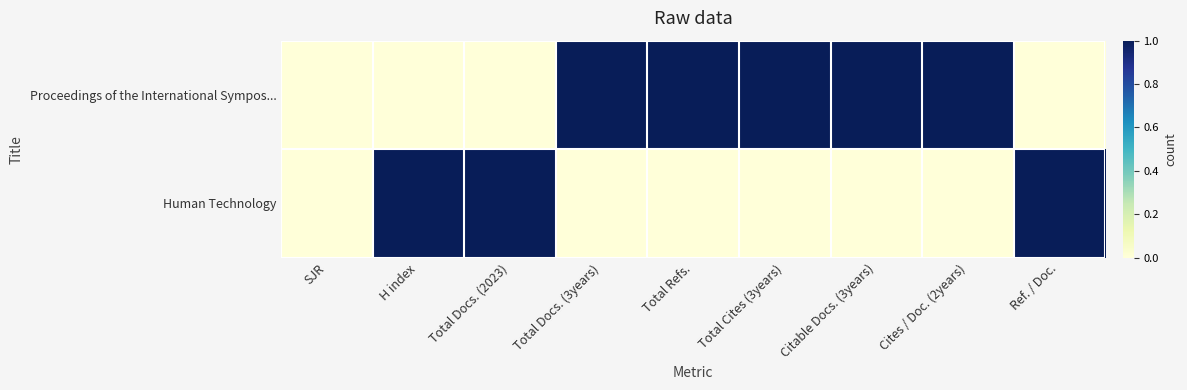

Which series has the largest range (max minus min)?

Proceedings of the International Sympos...